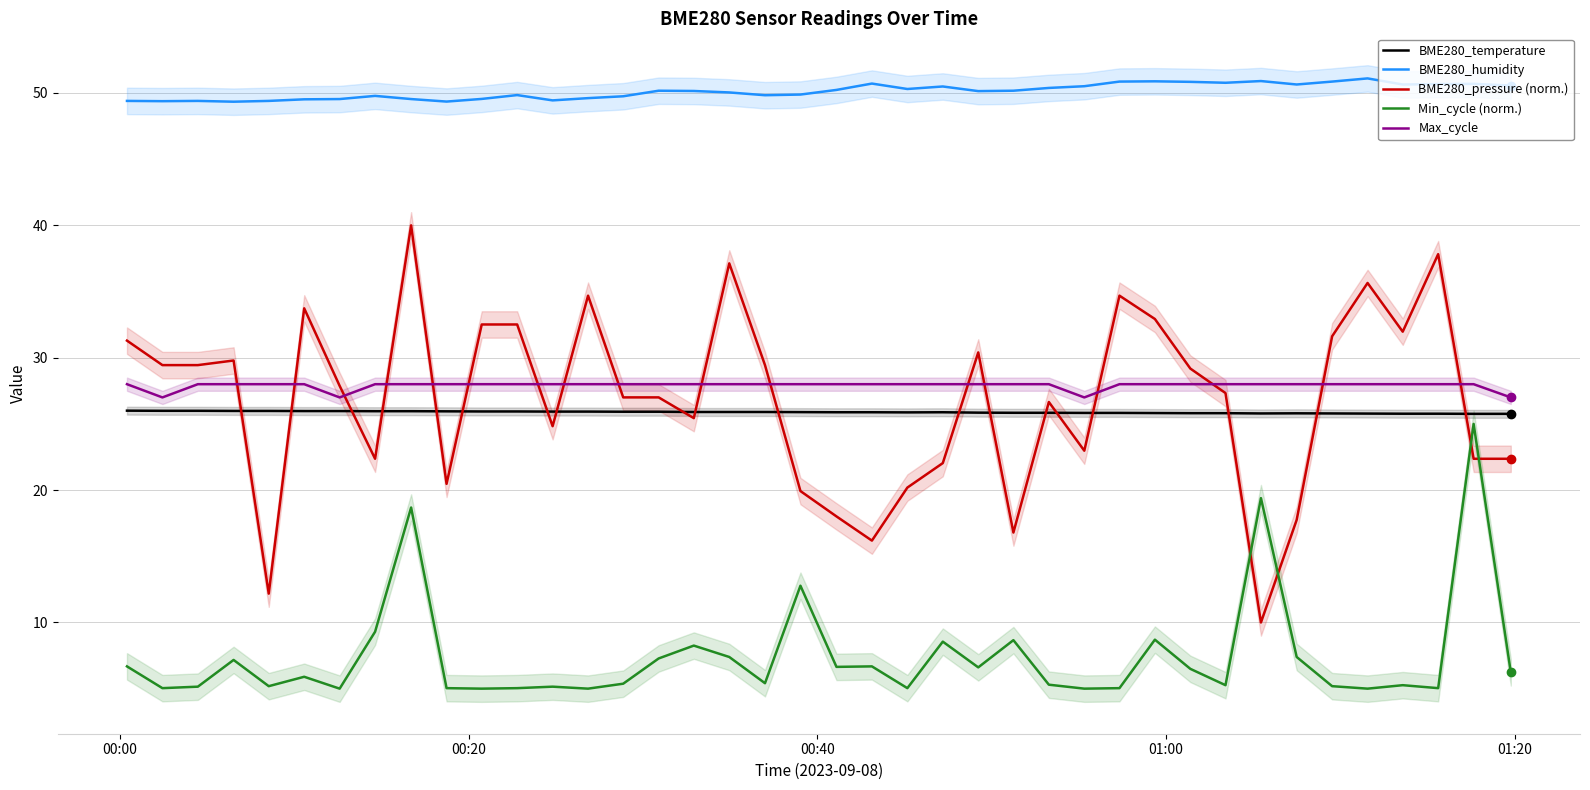

True or false: BME280_temperature has more than 2 points higher than both neighbors.

False